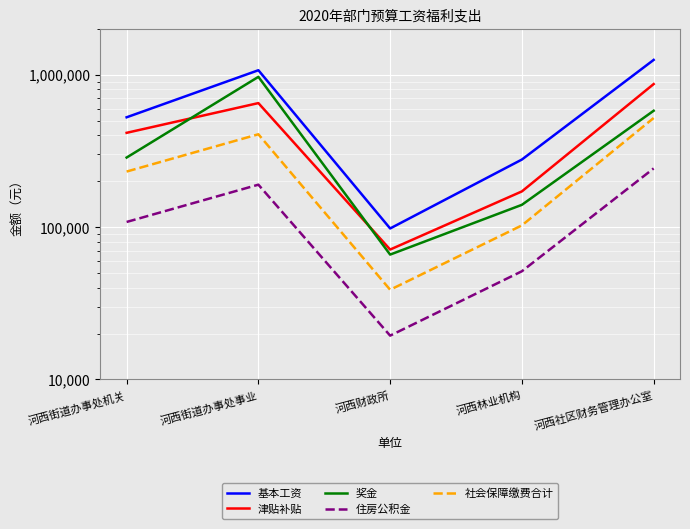

How many data points in 津贴补贴 are above 415500?

2